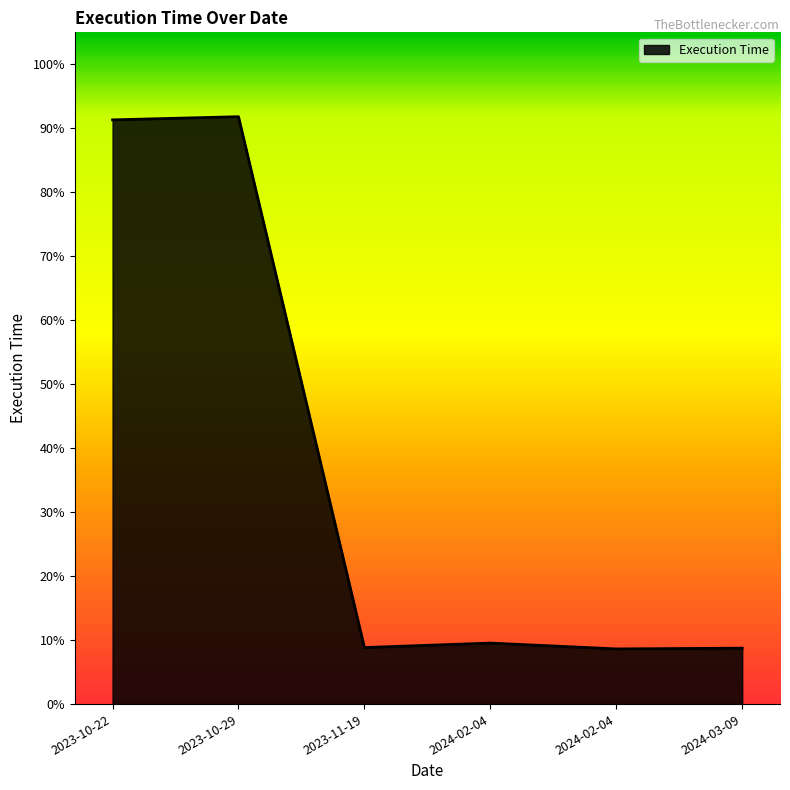

The value at 2023-10-22 is 1.3. True or false?

False